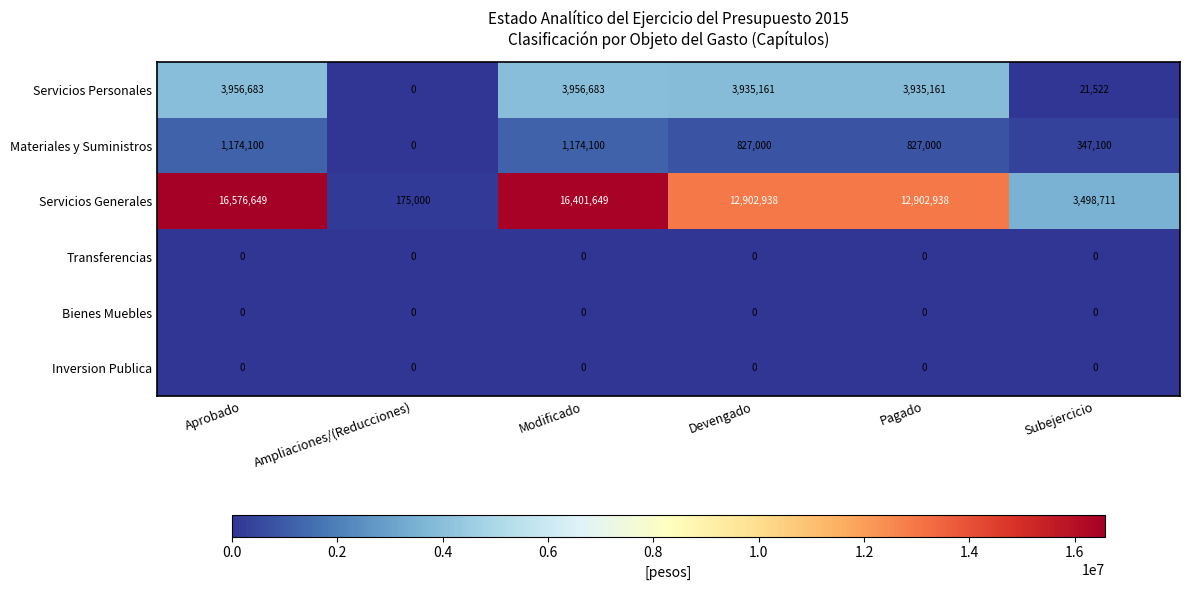

The Servicios Personales series shows 6691448 at Devengado. True or false?

False